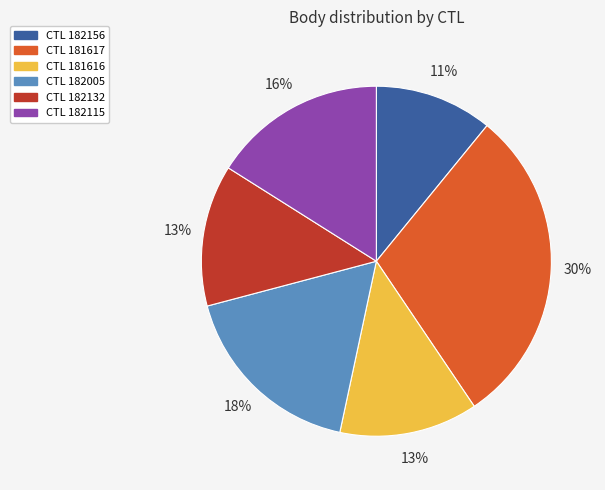

What is the smallest slice in the pie chart?

CTL 182156